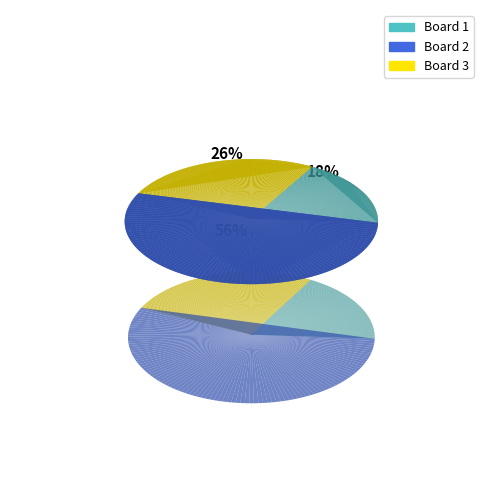

To the nearest percent, what is the combined percentage of Board 2 and Board 1?

74%